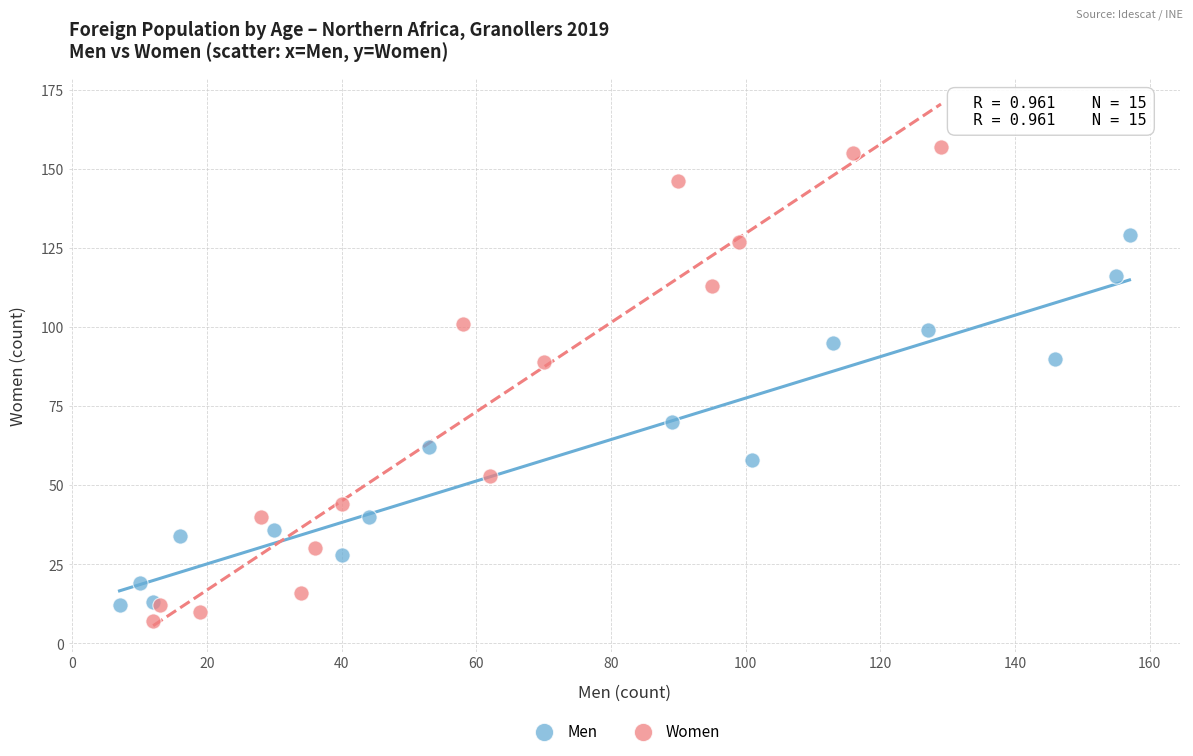

Which series reaches the maximum Y coordinate?

Women